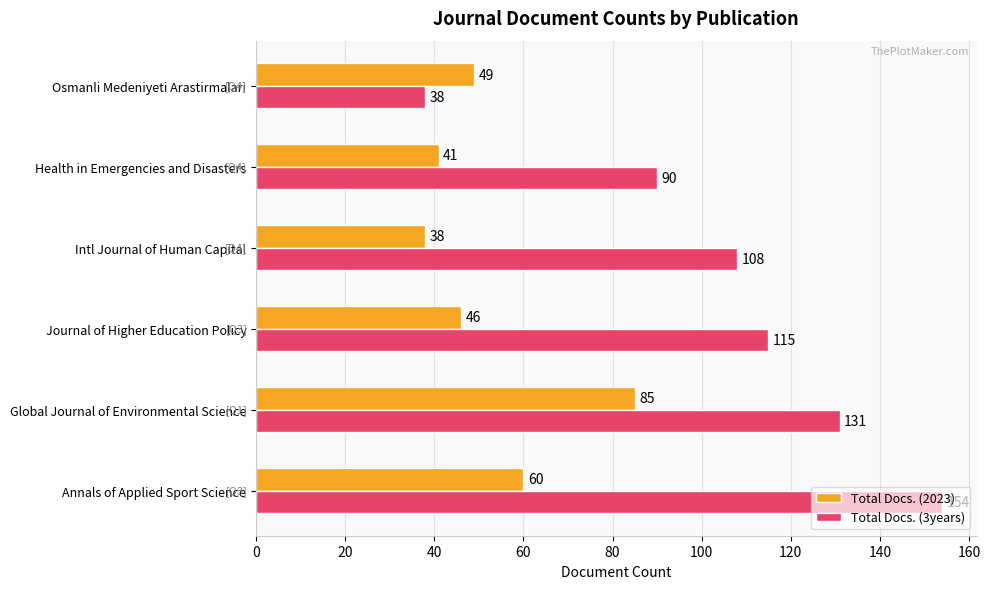

What is the sum of all Total Docs. (2023) values?

319